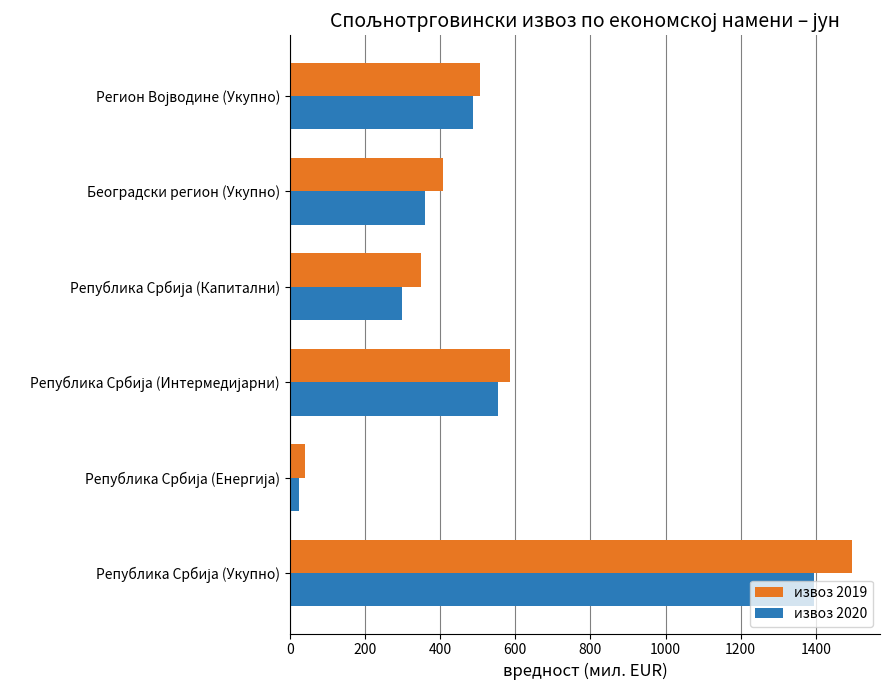

What is the average value of the извоз 2019 series?

564.2